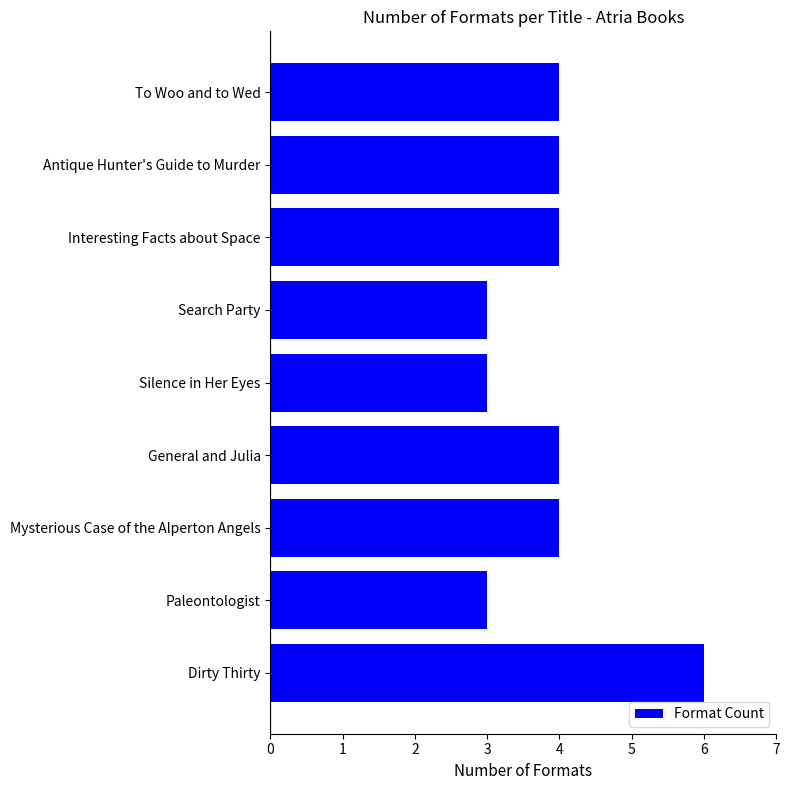

Count the number of data series in this chart.

1